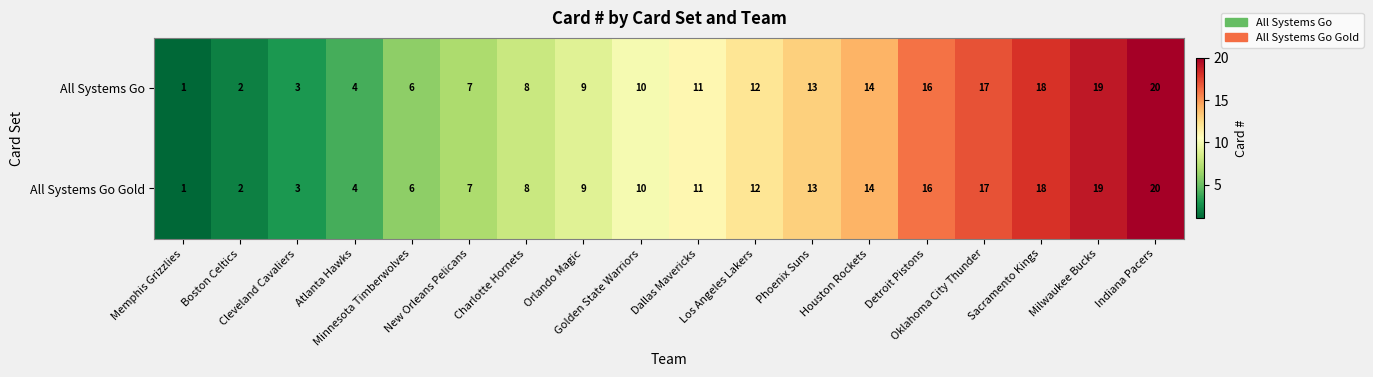

What is the maximum value shown in the chart?

20